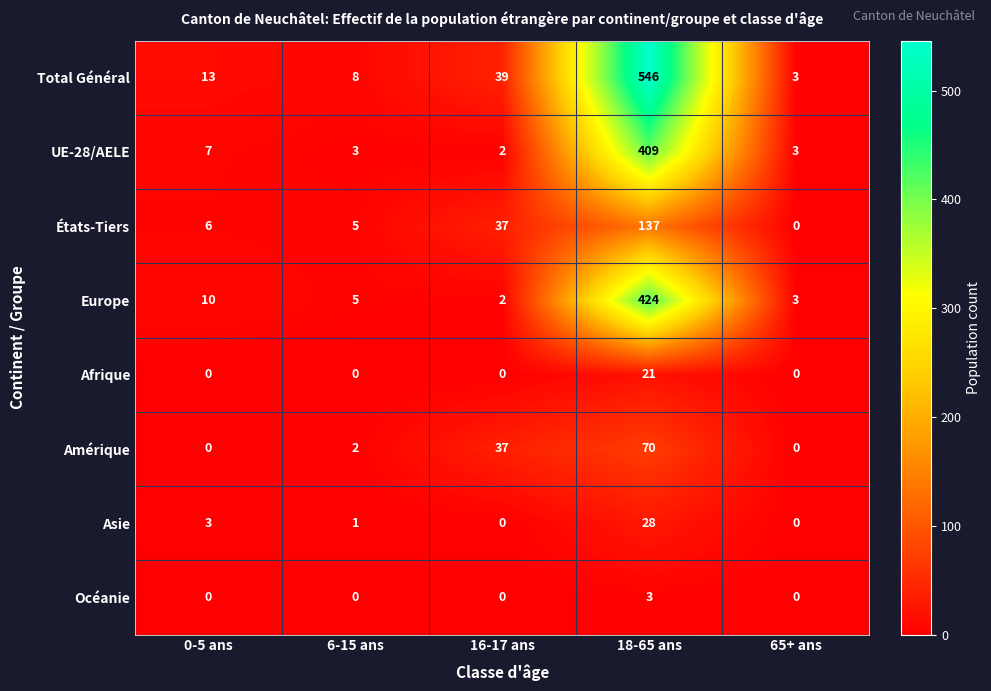

What is the spread (max minus min) of values at 6-15 ans?

8